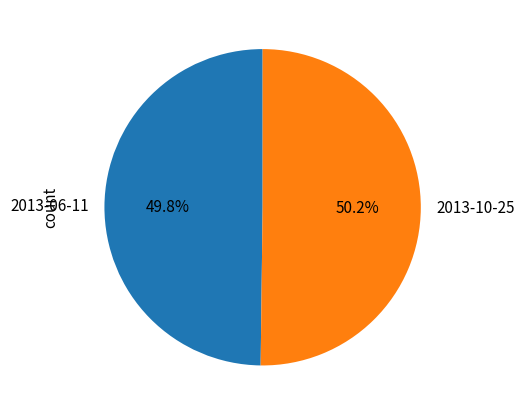

To the nearest percent, what portion does 2013-10-25 represent?

50%